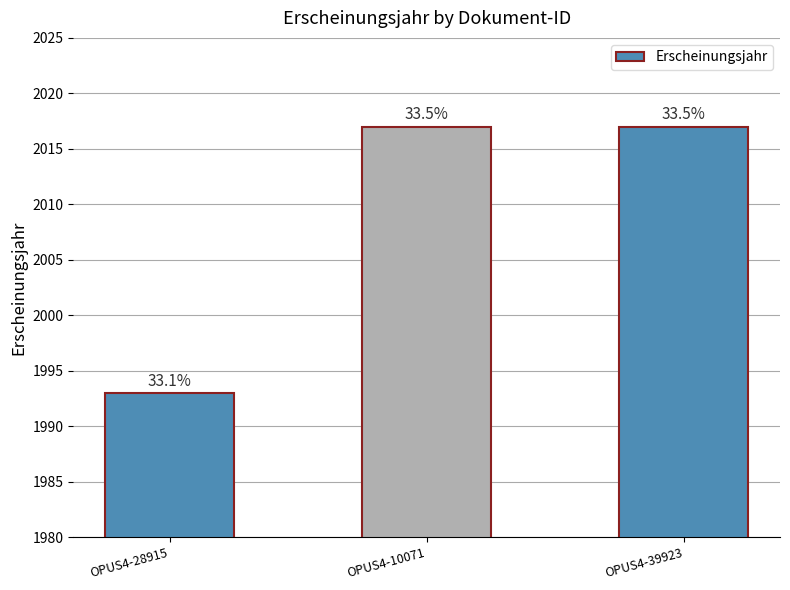

Does the chart contain any negative values?

No